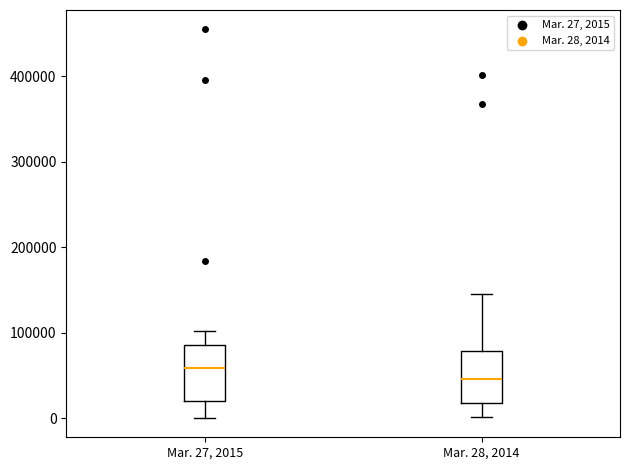

Reading left to right, transcribe this box plot: for each box, give where its median line is, the range the box spans, and where its two whiskers end, as read against the y-axis. The values are not printed on the chart, so give them approximately, as read against the axis.

Mar. 27, 2015: median 60000, box 20000 to 90000, whiskers 0 to 100000
Mar. 28, 2014: median 50000, box 20000 to 80000, whiskers 0 to 140000